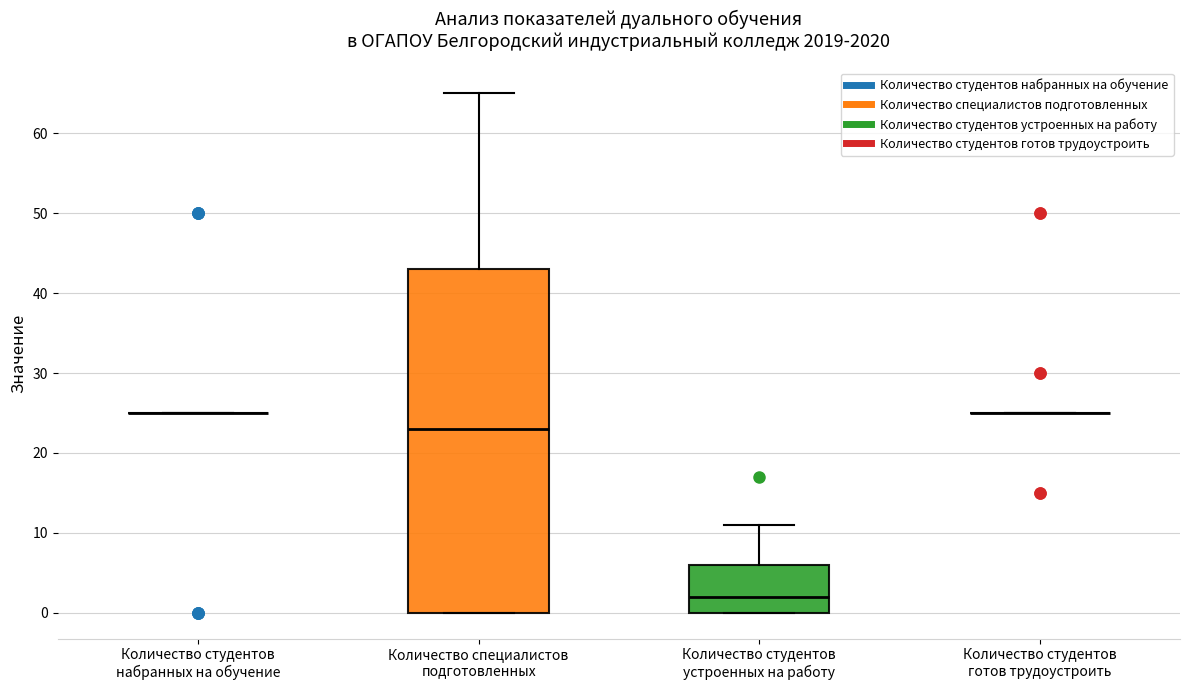

Reading left to right, transcribe this box plot: for each box, give where its median line is, the range the box spans, and where its two whiskers end, as read against the y-axis. The values are not printed on the chart, so give them approximately, as read against the axis.

Количество студентов набранных на обучение: box collapsed to a line at 25, whiskers 25 to 25
Количество специалистов подготовленных: median 23, box 0 to 43, whiskers 0 to 65
Количество студентов устроенных на работу: median 2, box 0 to 6, whiskers 0 to 11
Количество студентов готов трудоустроить: box collapsed to a line at 25, whiskers 25 to 25